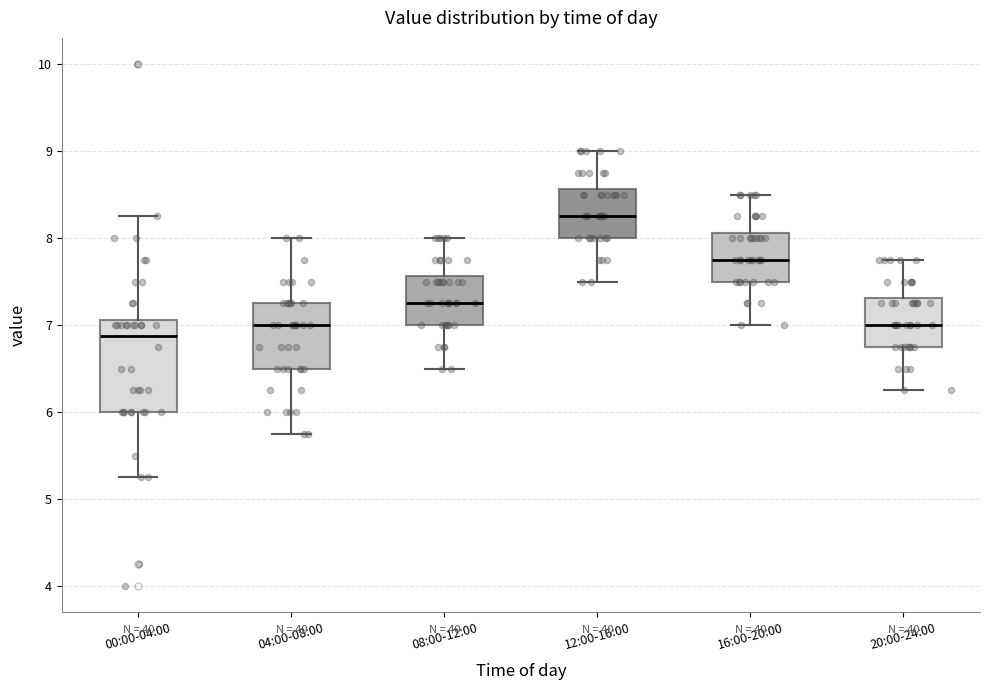

Comparing the boxes themselves (not the whiskers), which one is the tallest?

00:00-04:00